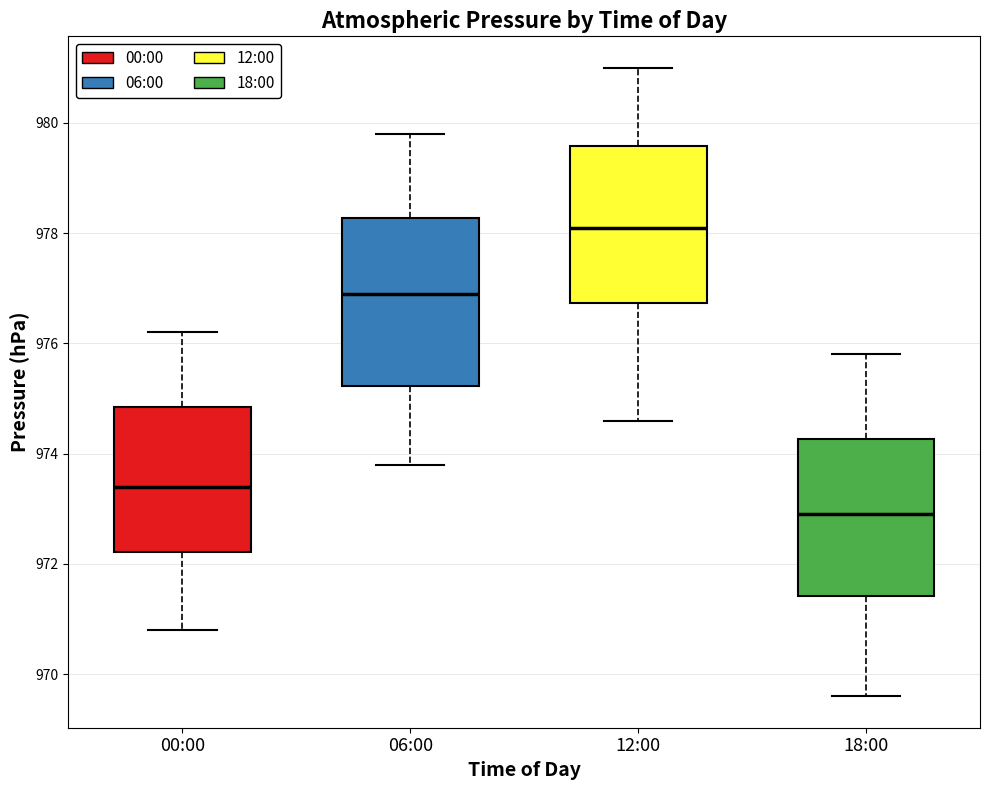

Reading left to right, transcribe this box plot: for each box, give where its median line is, the range the box spans, and where its two whiskers end, as read against the y-axis. The values are not printed on the chart, so give them approximately, as read against the axis.

00:00: median 973.4, box 972.2 to 974.8, whiskers 970.8 to 976.2
06:00: median 977.0, box 975.2 to 978.2, whiskers 973.8 to 979.8
12:00: median 978.2, box 976.8 to 979.6, whiskers 974.6 to 981.0
18:00: median 973.0, box 971.4 to 974.2, whiskers 969.6 to 975.8